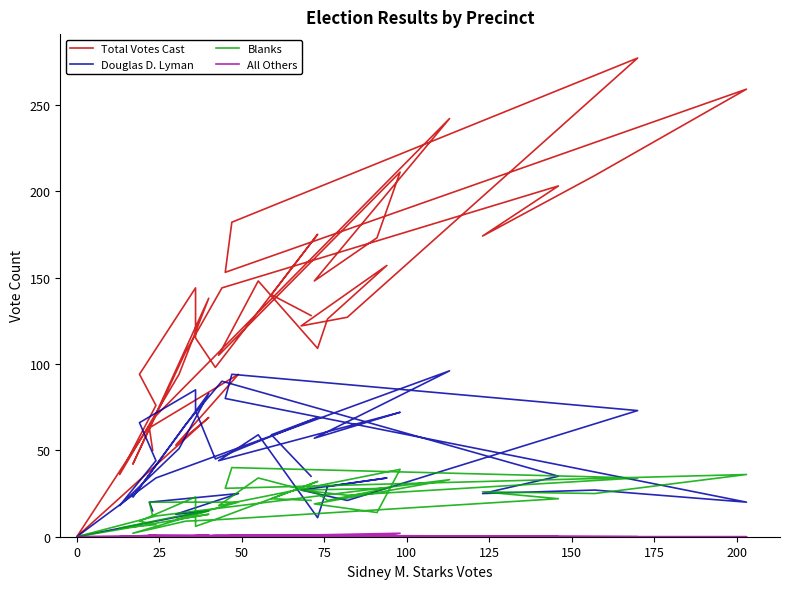

What is the value of the Douglas D. Lyman point at the 9th from the left?

18